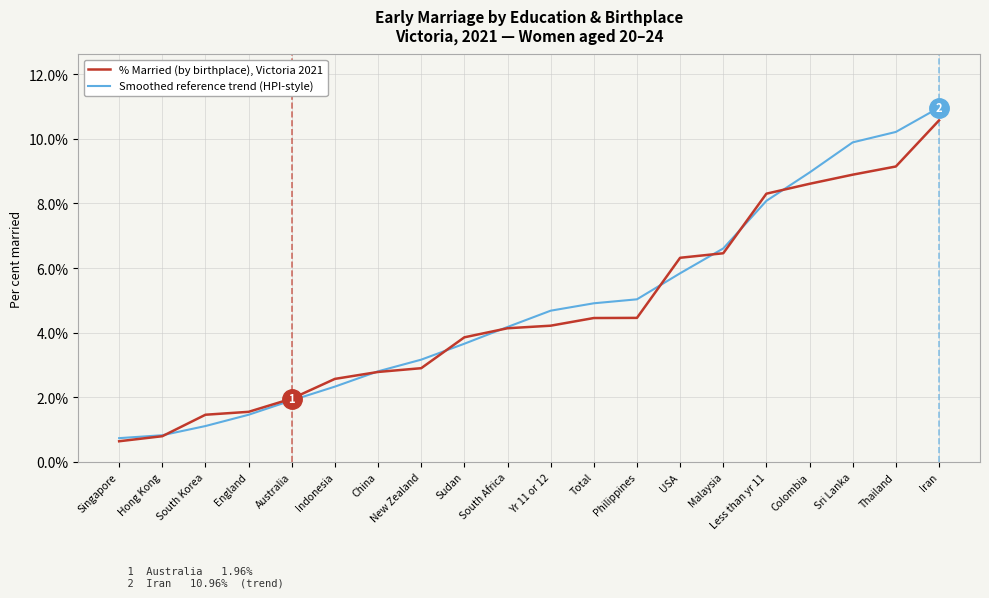

Reading right to left, transcribe all the data shown in this chart.

% Married (by birthplace), Victoria 2021: 10.6	9.1	8.9	8.6	8.3	6.5	6.3	4.5	4.5	4.2	4.1	3.9	2.9	2.8	2.6	2.0	1.6	1.5	0.8	0.6
Smoothed reference trend (HPI-style): 11.0	10.2	9.9	9.0	8.1	6.6	5.8	5.0	4.9	4.7	4.2	3.7	3.2	2.8	2.3	1.9	1.5	1.1	0.8	0.7